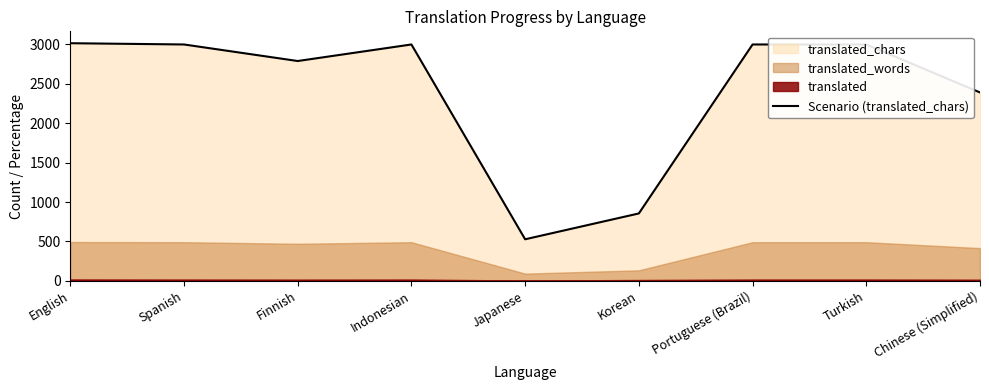

How many values are below 3000?

4